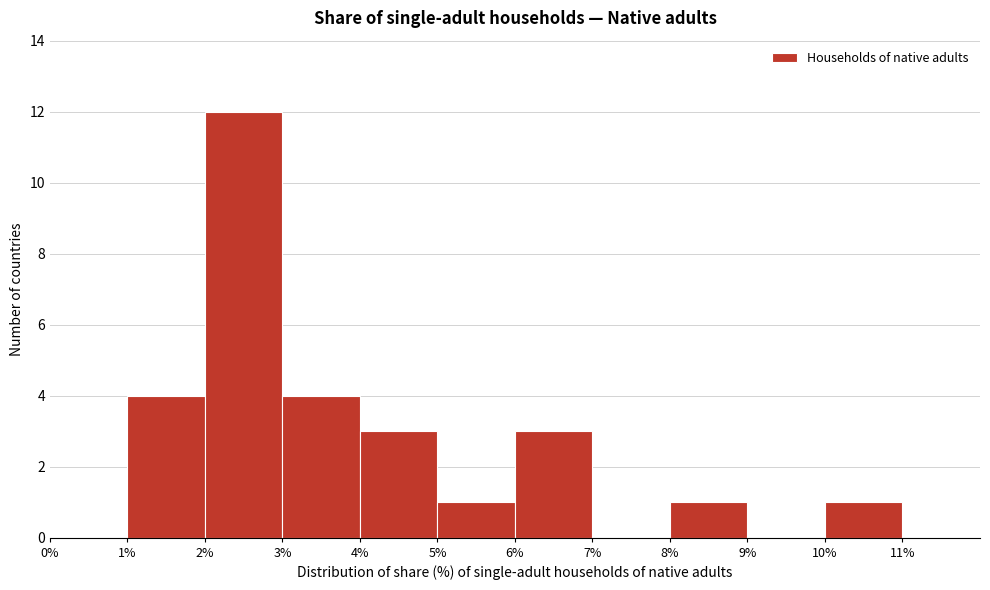

How tall is the bar that spans 5% to 6% on the x-axis? The values are not printed on the chart, so give them approximately, as read against the axis.

1